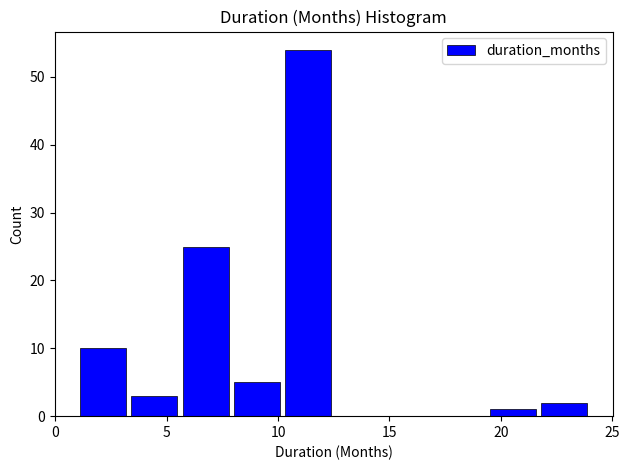

Over which range of the x-axis is the bar tallest?

10.2 to 12.5